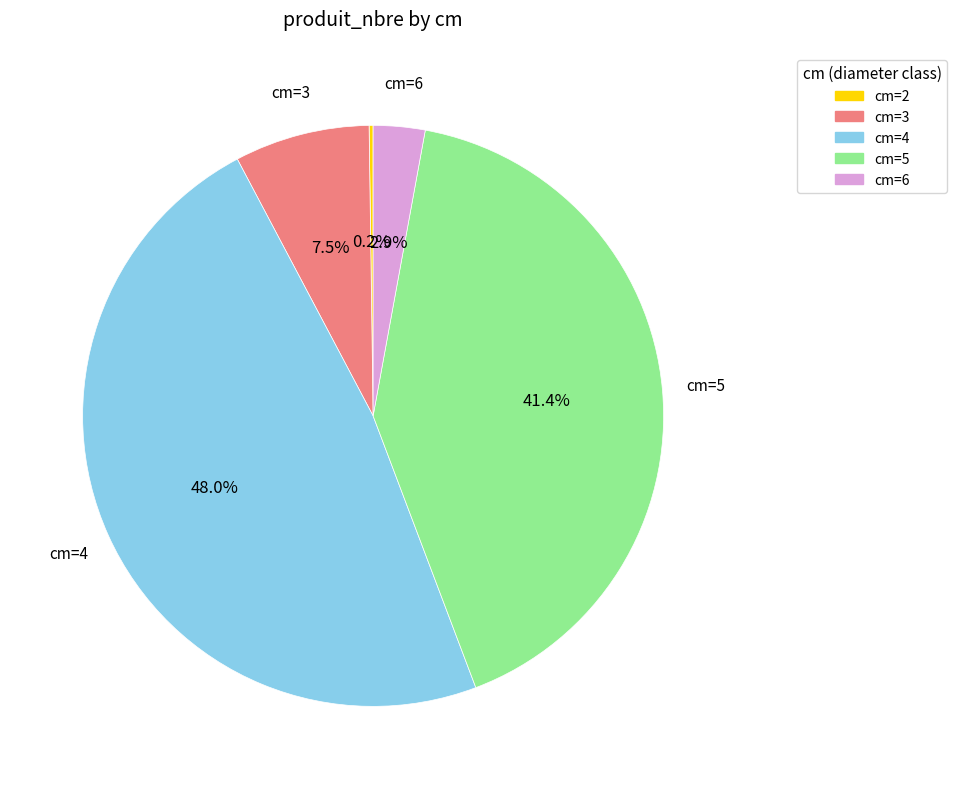

Is there a majority slice in this chart?

No